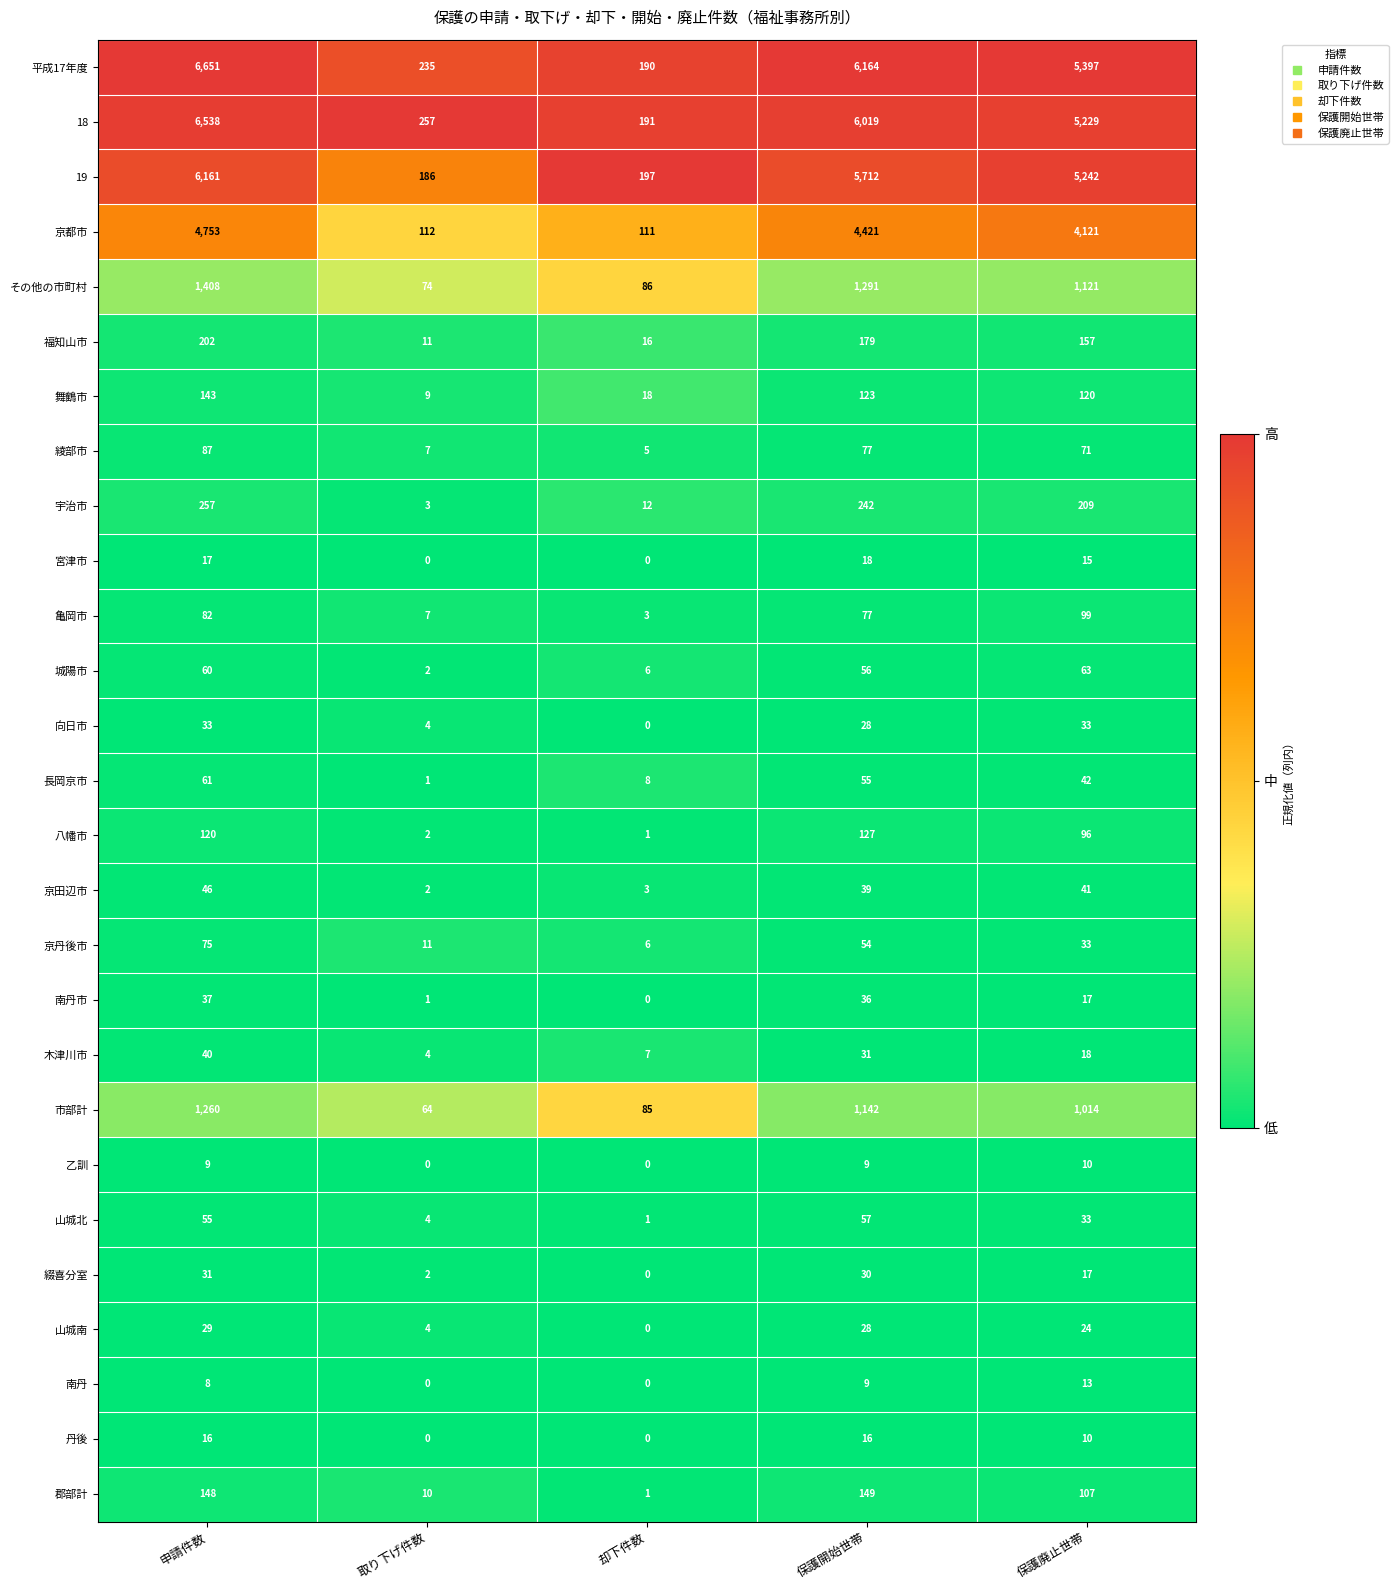

At which category does the chart reach its peak across all series?

申請件数